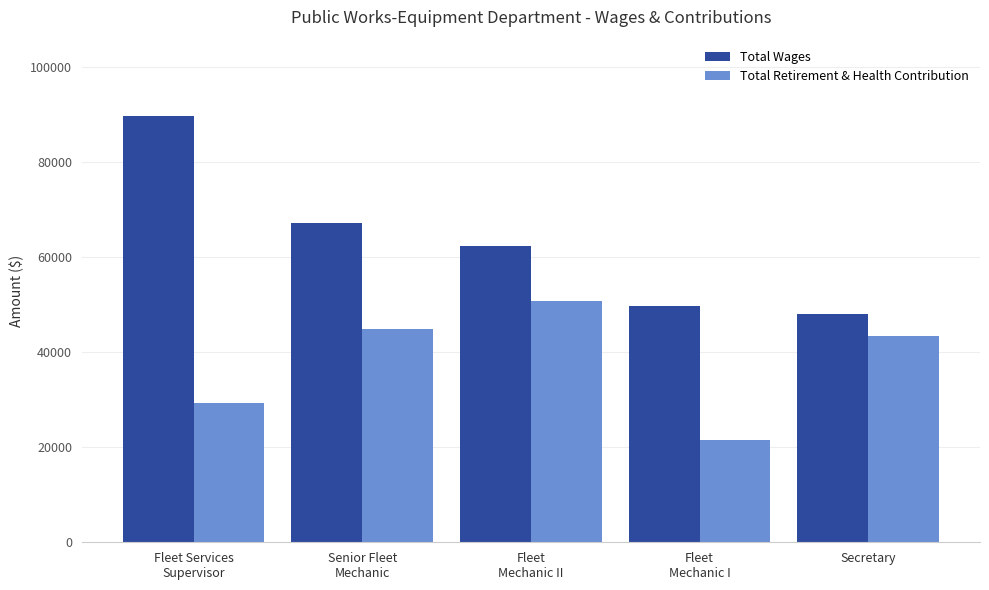

At Fleet
Mechanic II, list the series in order from largest to smallest.

Total Wages, Total Retirement & Health Contribution